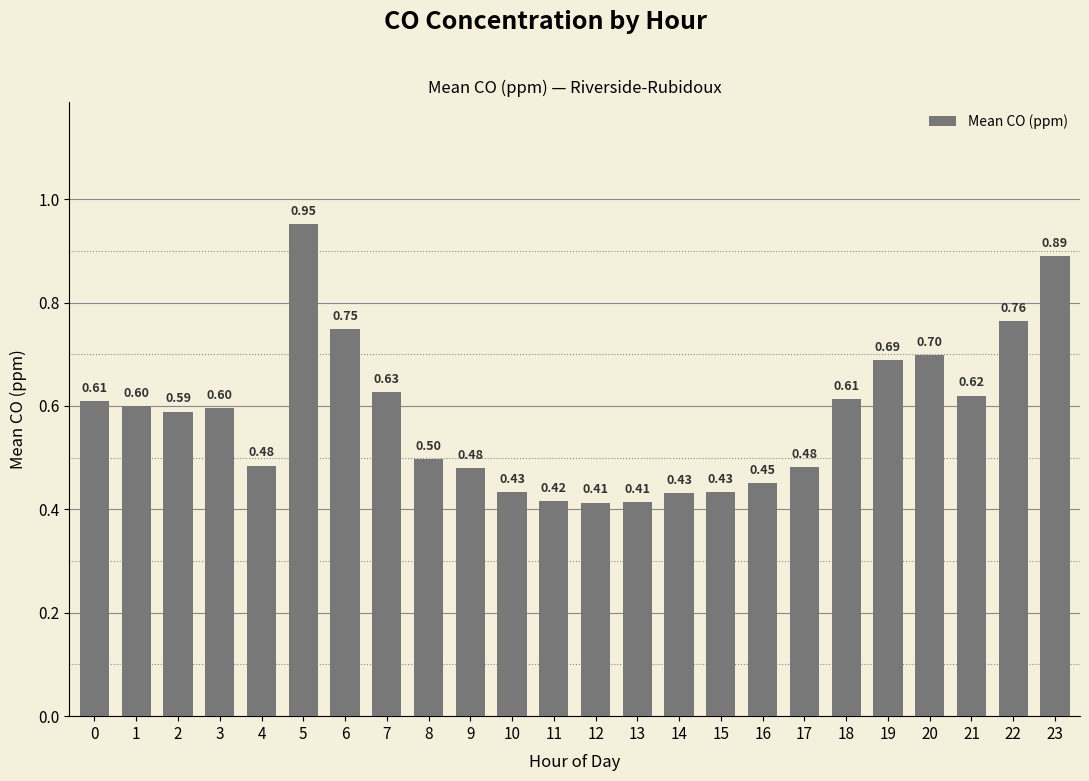

What is the change in value from 10 to 21?

+0.2